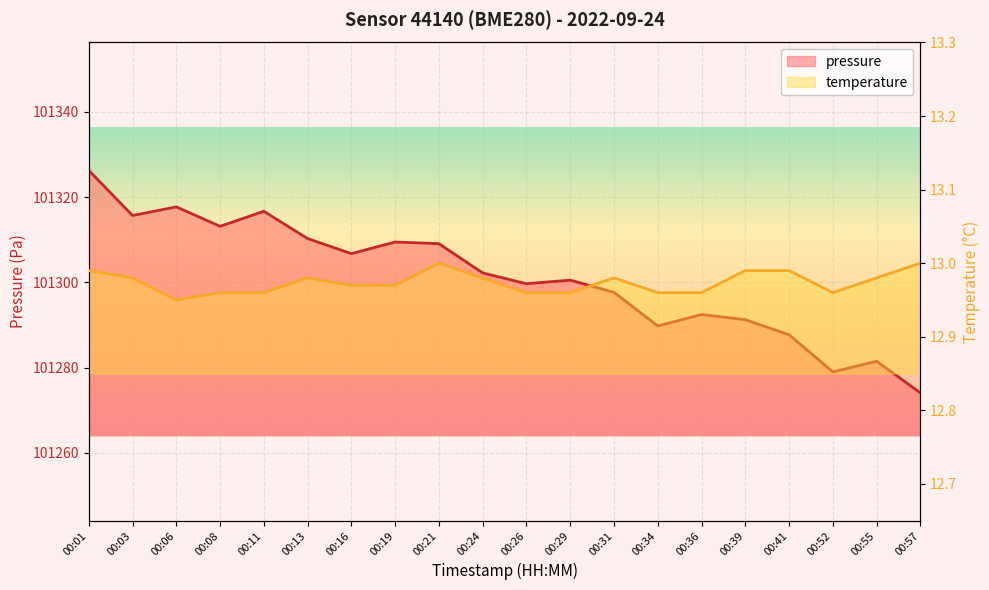

What is the maximum value shown in the chart?

101326.2